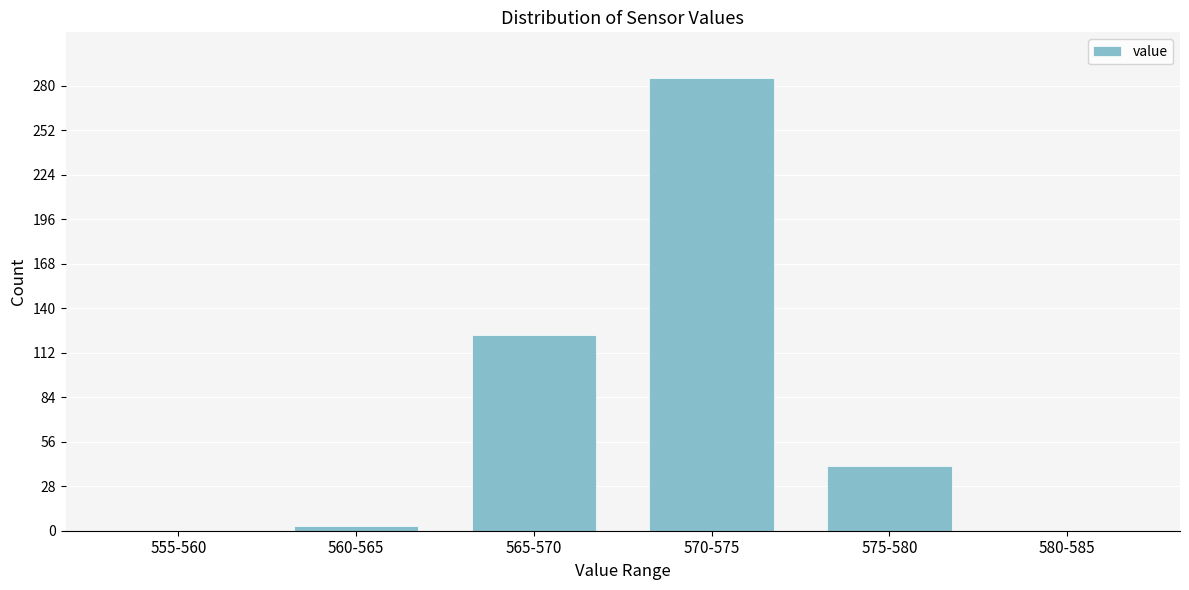

Reading right to left, transcribe all the data shown in this chart.

580-585=0	575-580=41	570-575=285	565-570=123	560-565=3	555-560=0